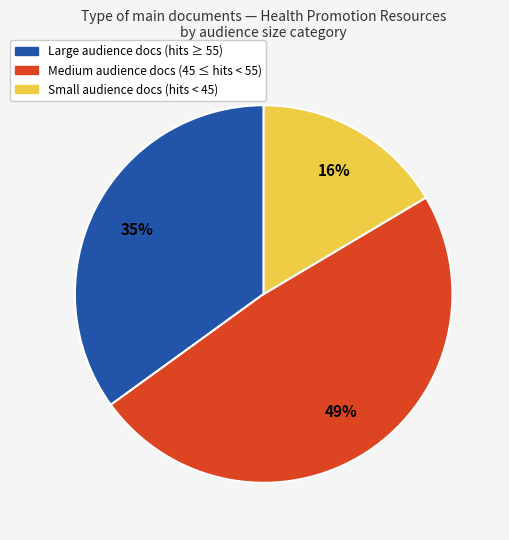

To the nearest percent, what is the average slice percentage?

33%